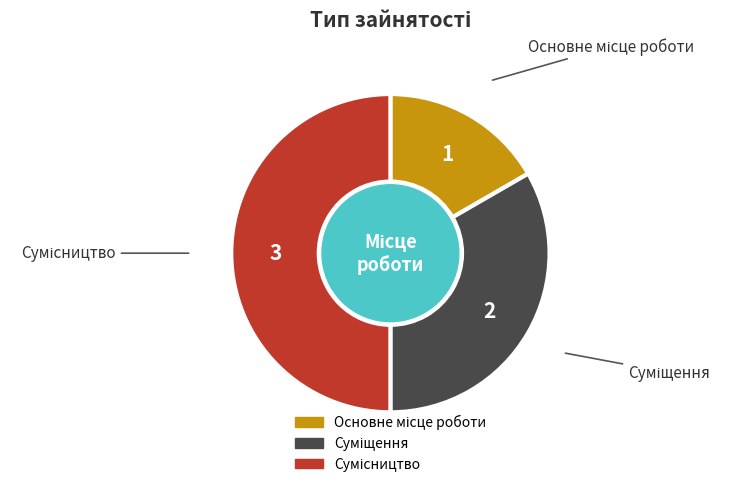

How many slices are in this pie chart?

3